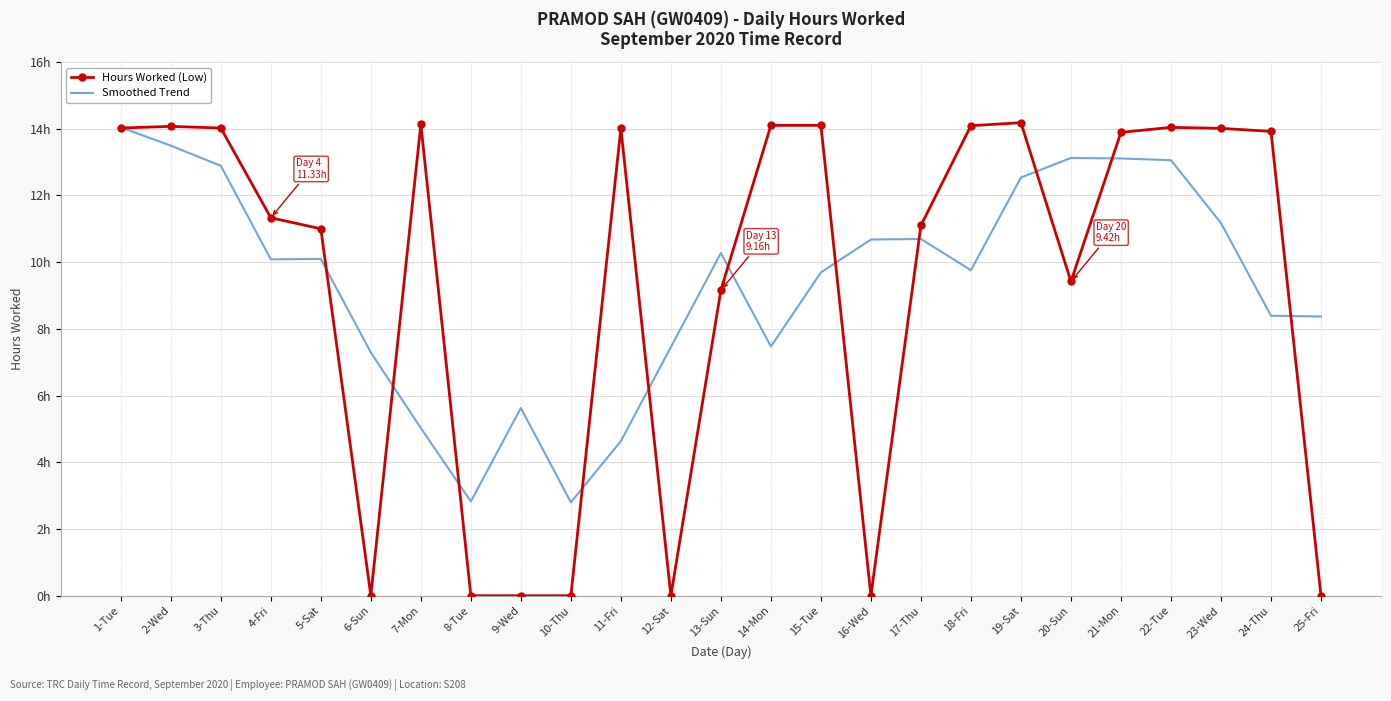

Where does the Smoothed Trend series first go above 10?

1-Tue